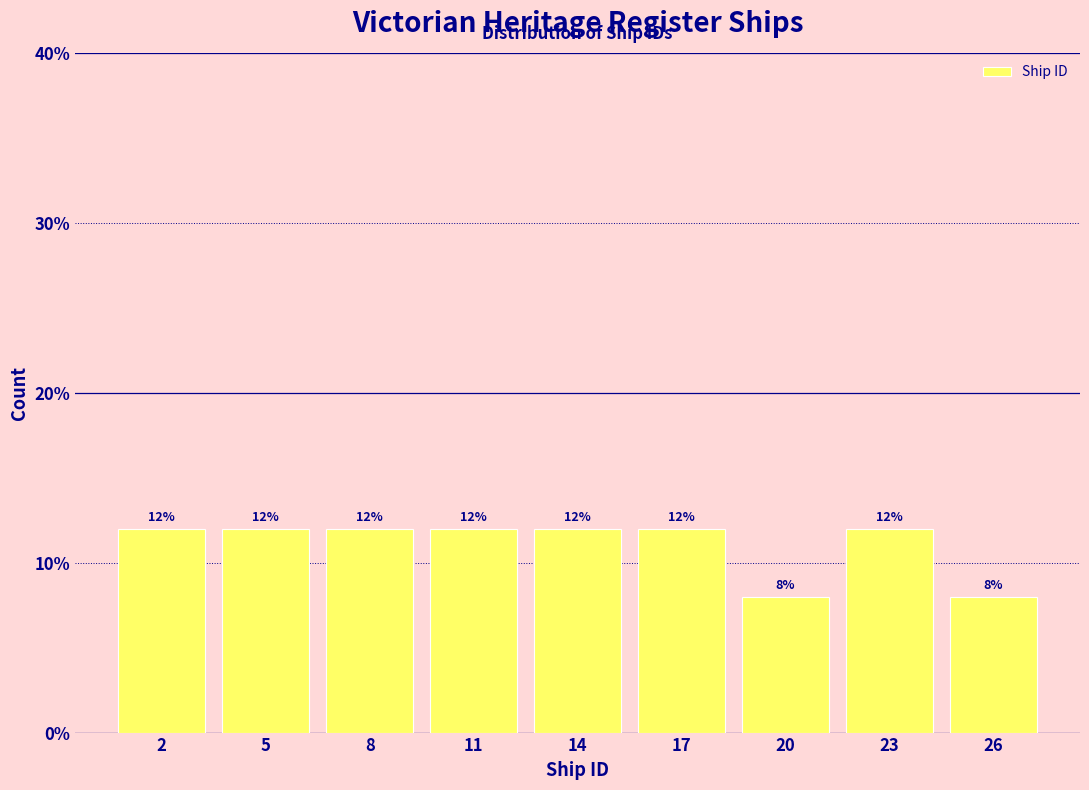

Reading left to right, transcribe all the data shown in this chart.

2=12	5=12	8=12	11=12	14=12	17=12	20=8	23=12	26=8